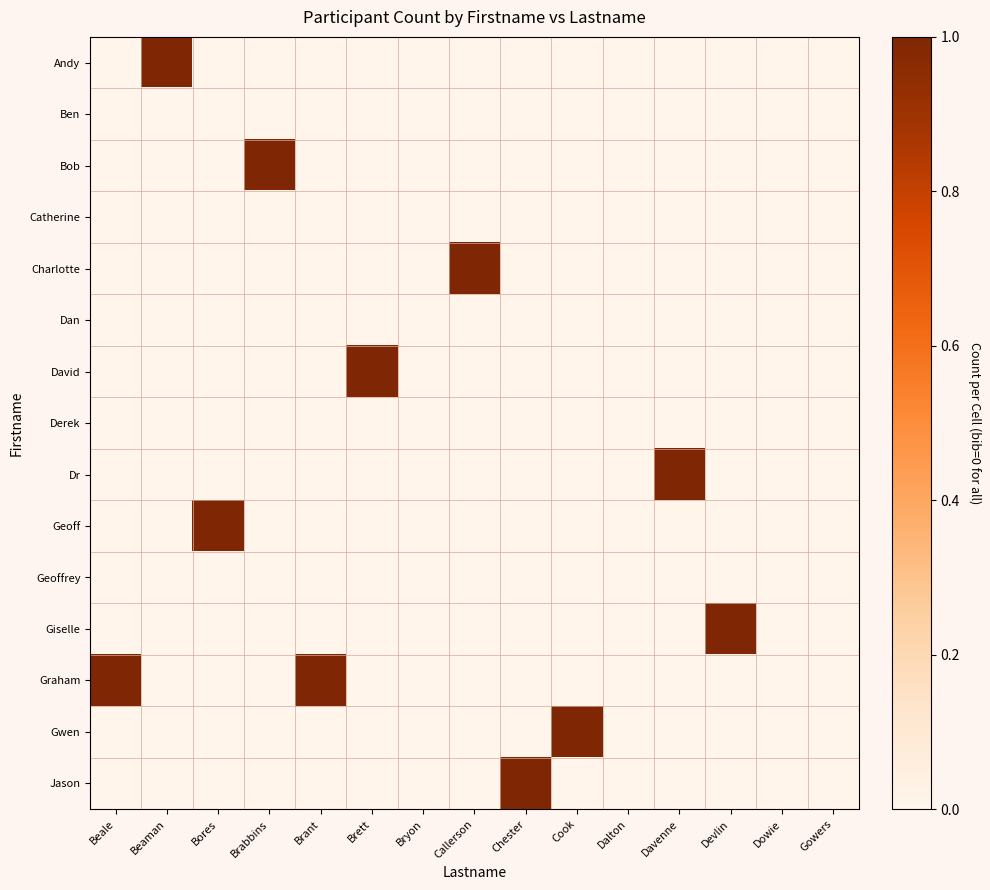

What is the greatest value displayed?

1